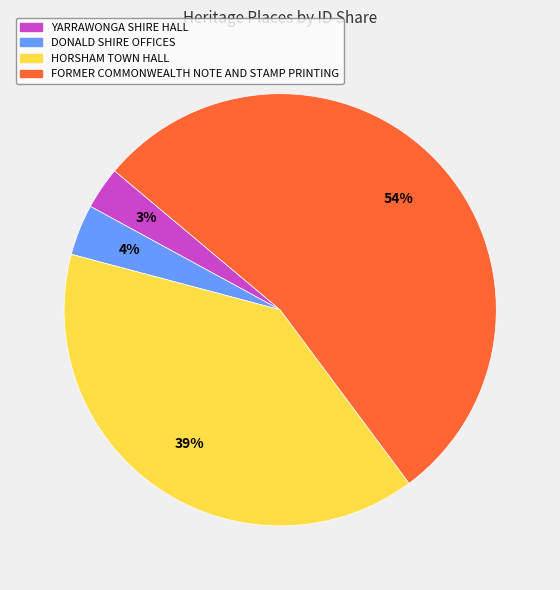

Count the number of slices in the pie.

4